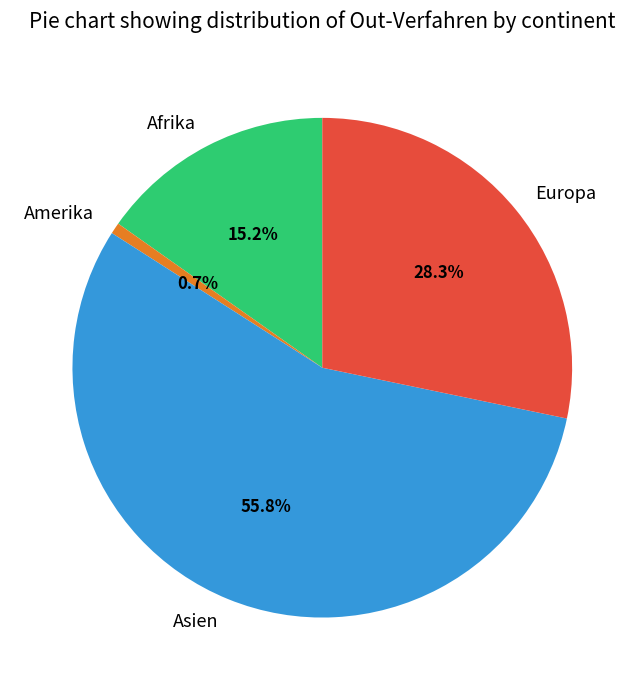

Which category has the biggest portion of the pie?

Asien